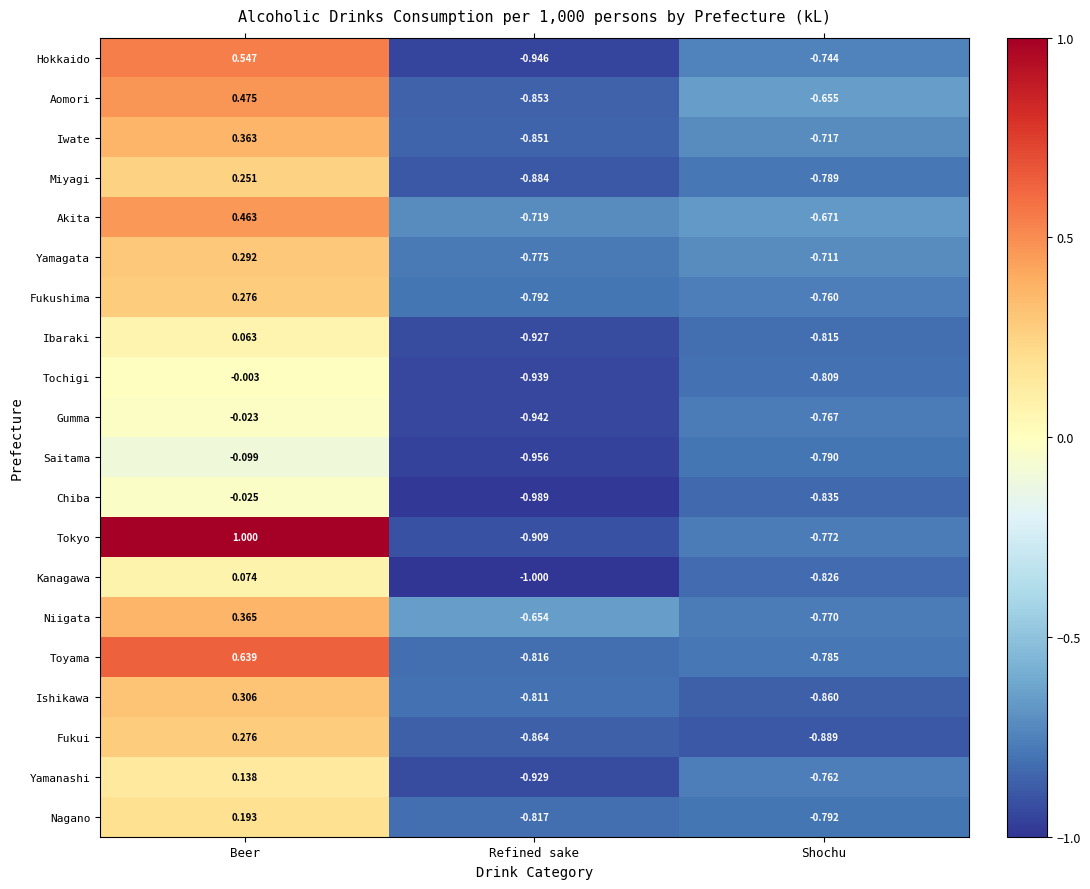

Which category has the highest value across all series?

Beer